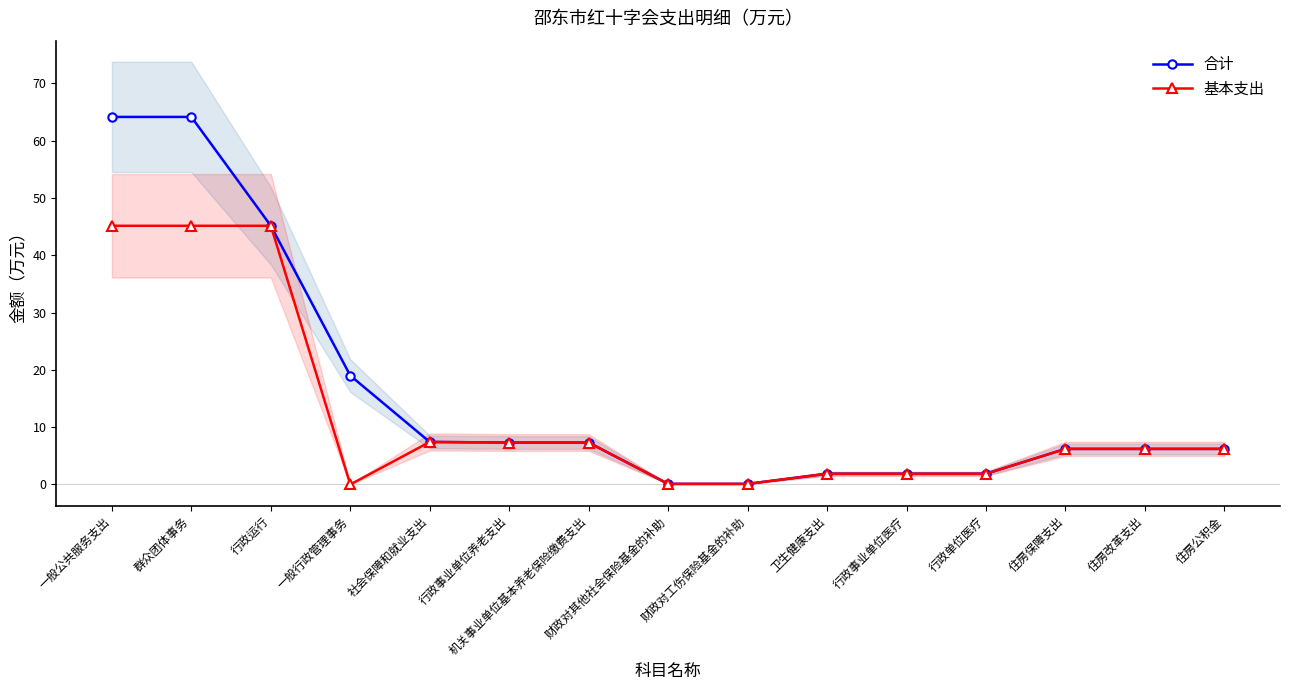

What are all the series names shown in the legend?

合计, 基本支出